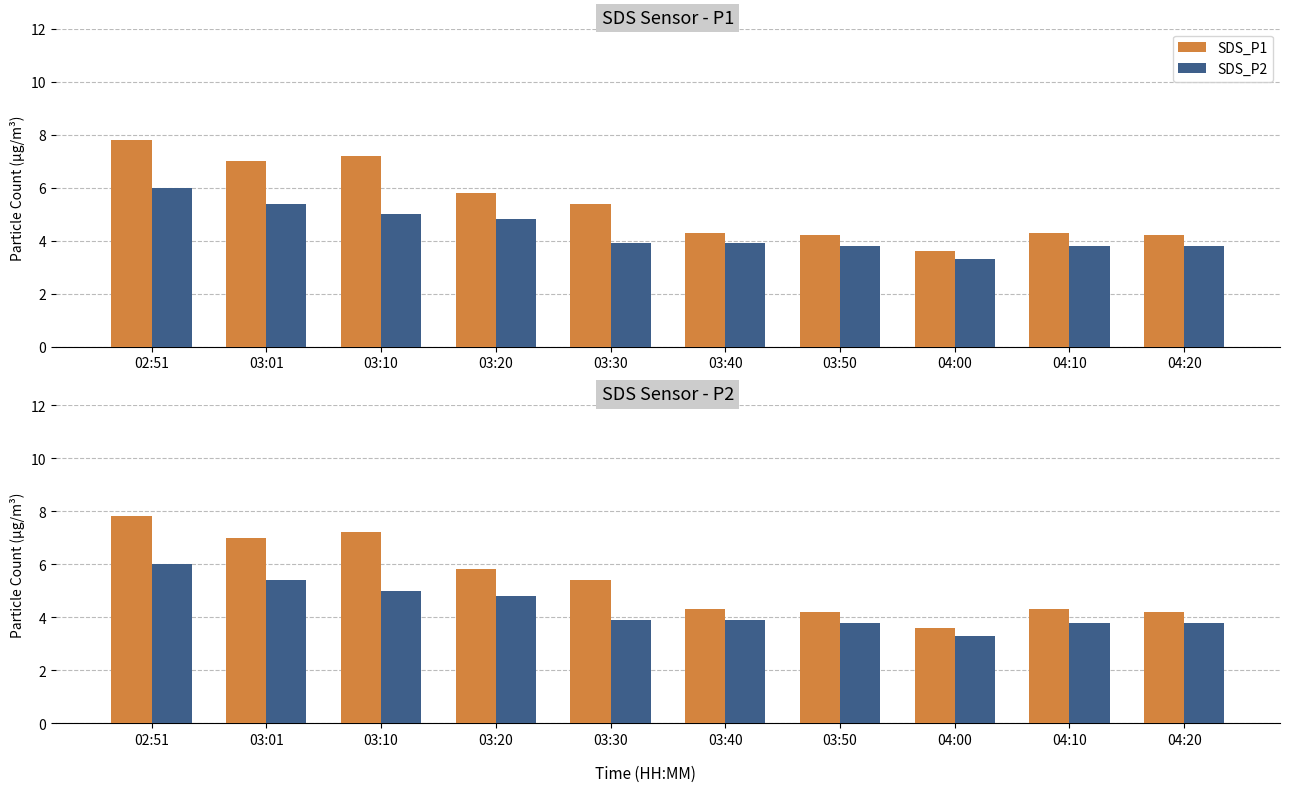

What is the total value across all series at 03:30?

9.3